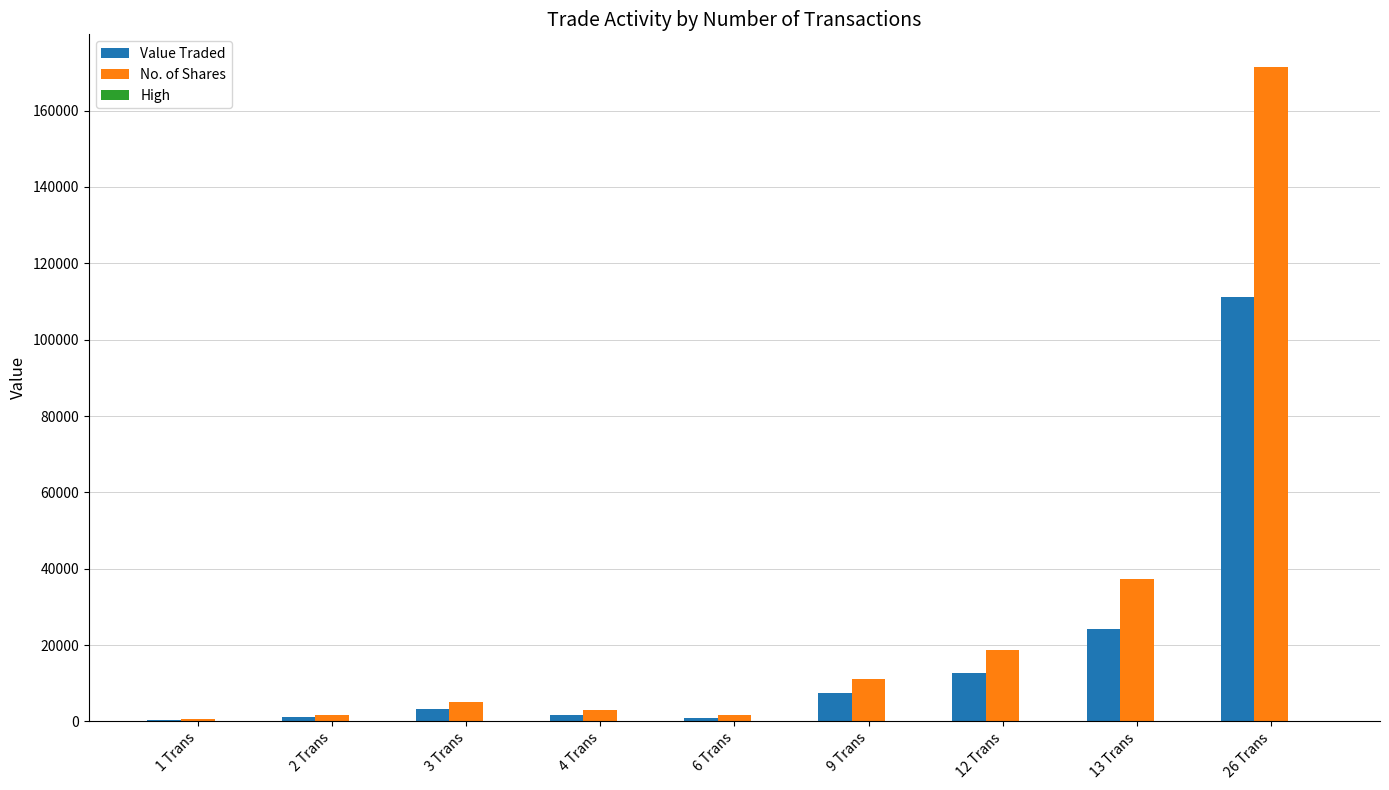

Which series has the largest total across all categories?

No. of Shares